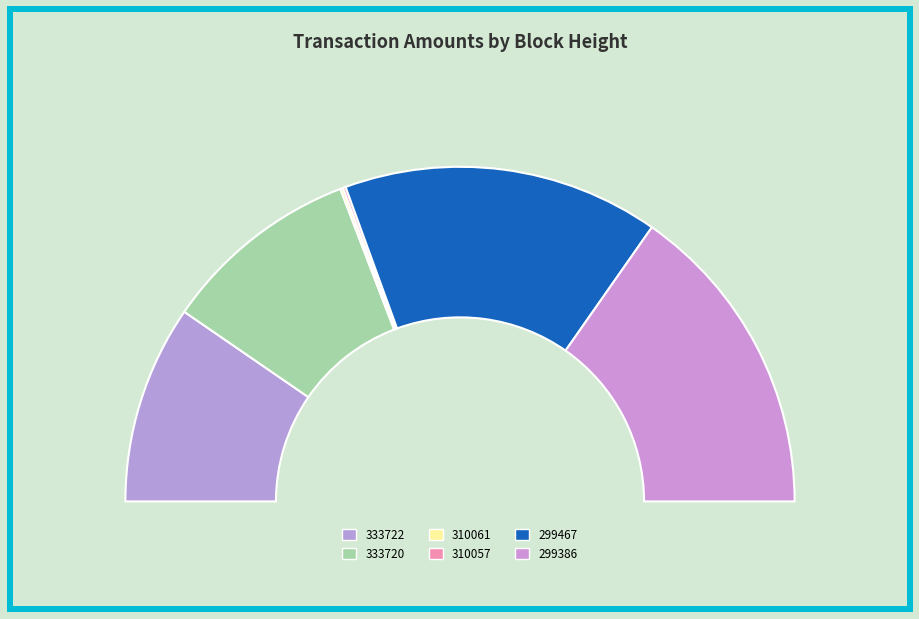

Combined, what portion of the pie is 310061 and 333720?

19.4%